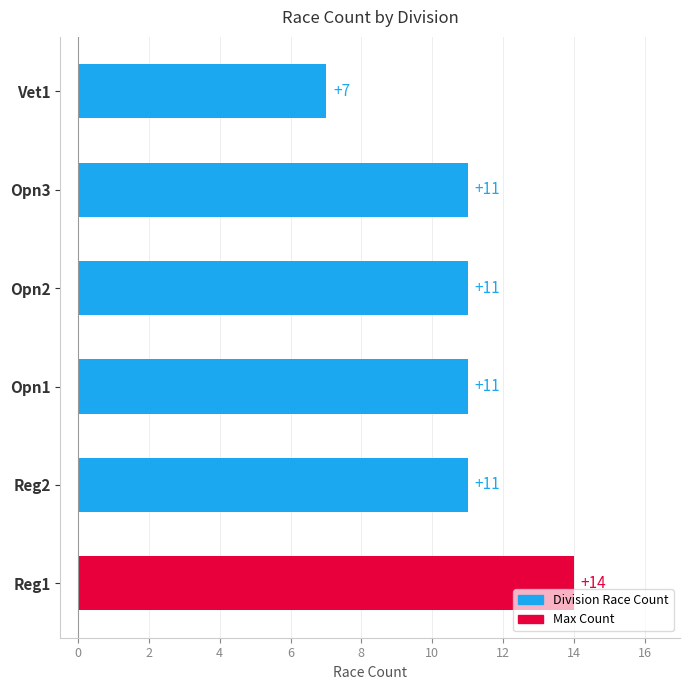

What is the sum of all values?

65